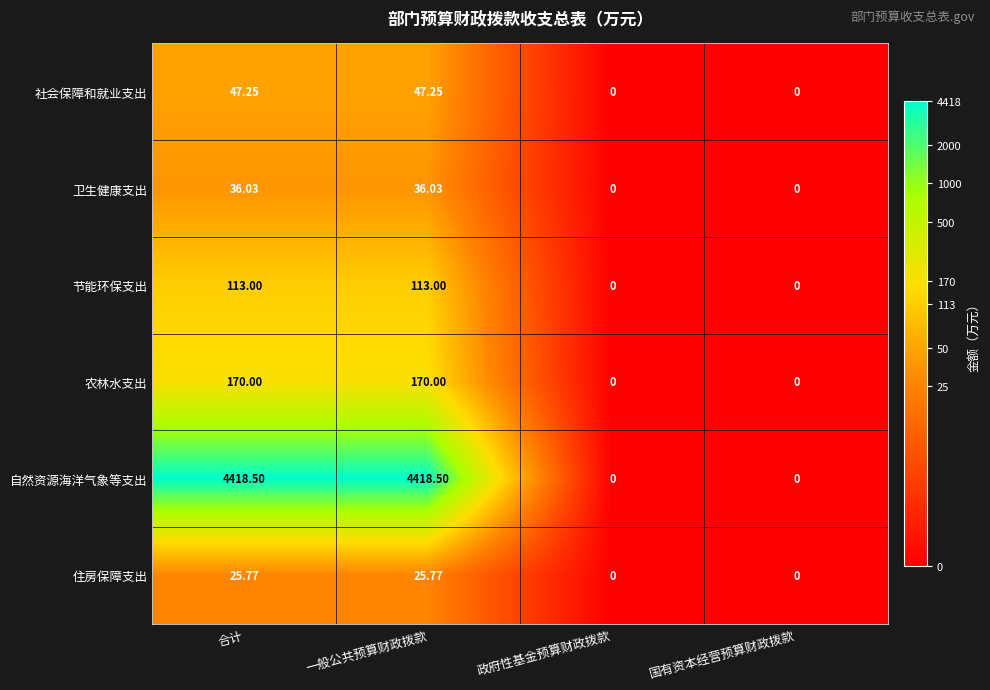

How many values in the 社会保障和就业支出 series exceed 47?

2